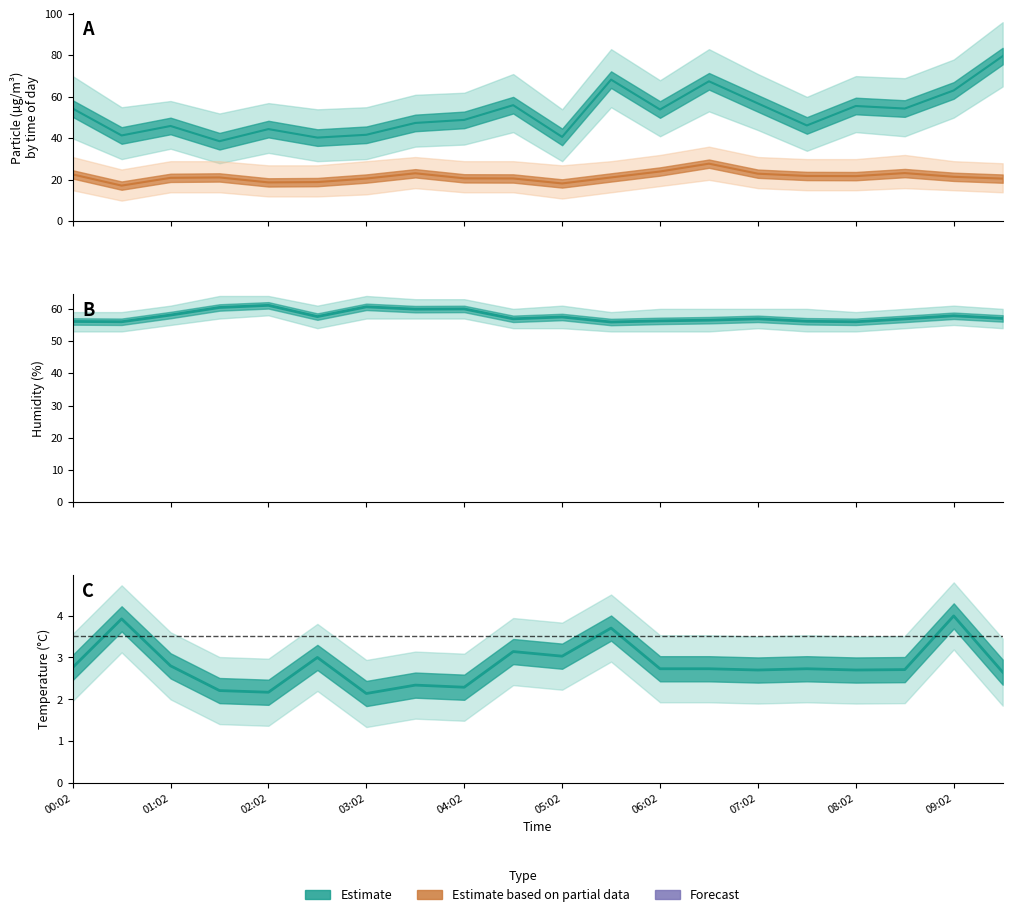

Reading right to left, transcribe all the data shown in this chart.

SDS_P1: 79.6	63.1	54.4	55.6	46.2	56.8	67.5	53.9	68.3	40.7	56.0	48.9	47.4	41.7	40.4	44.5	38.6	46.0	41.4	54.4
SDS_P2: 20.6	21.5	23.3	21.8	21.9	23.0	27.8	24.0	21.2	18.3	20.7	20.7	23.2	20.6	18.9	18.8	21.2	21.0	17.2	22.6
BME280_humidity: 57.0	57.9	56.9	56.0	56.1	56.9	56.5	56.3	55.9	57.5	56.9	60.0	59.9	60.6	57.6	61.1	60.4	58.1	56.0	56.1
BME280_temperature: 2.6	4.0	2.7	2.7	2.7	2.7	2.7	2.7	3.7	3.0	3.1	2.3	2.3	2.1	3.0	2.2	2.2	2.8	3.9	2.8